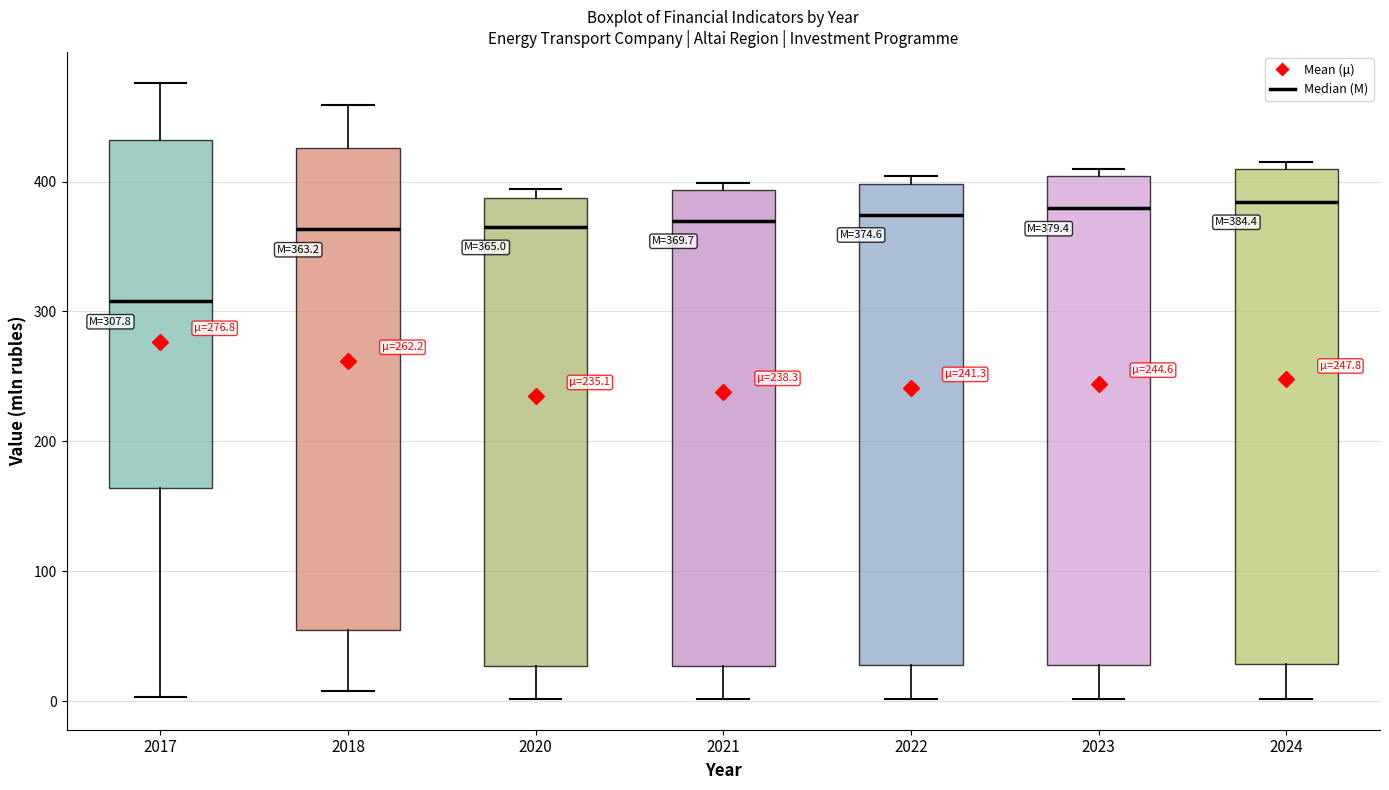

Which box has the lowest median line?

2017